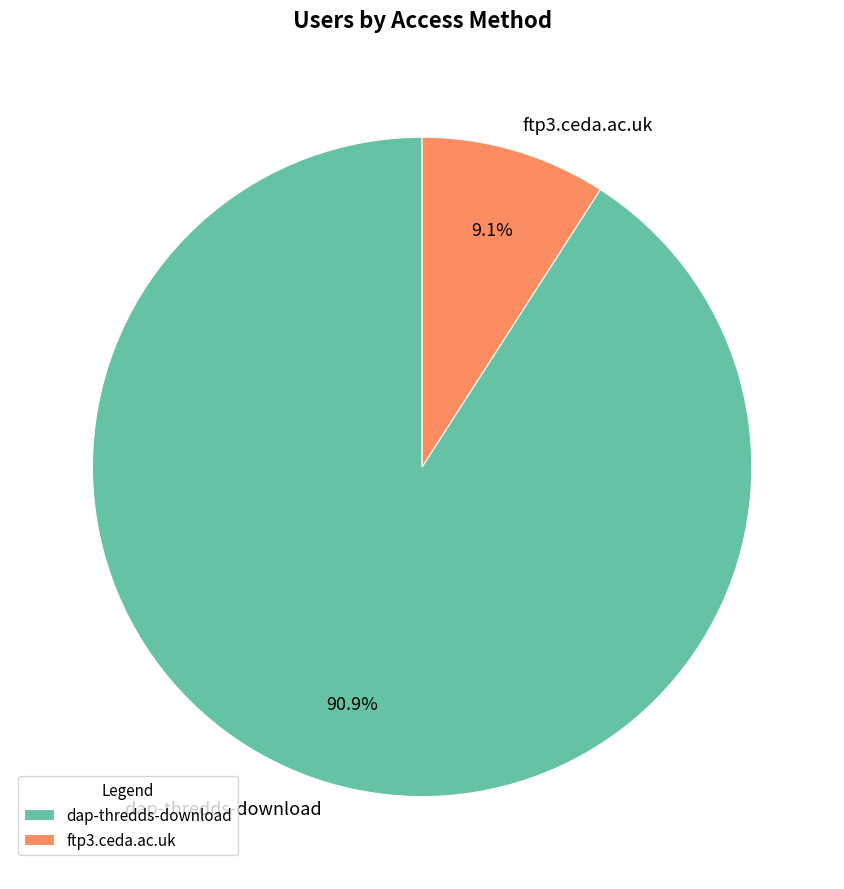

Is there a majority slice in this chart?

Yes